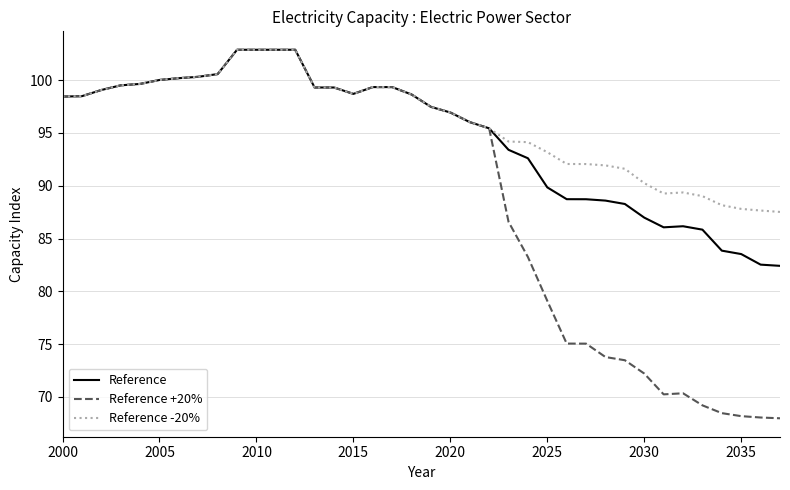

What is the highest value of the Reference -20% series?

102.9